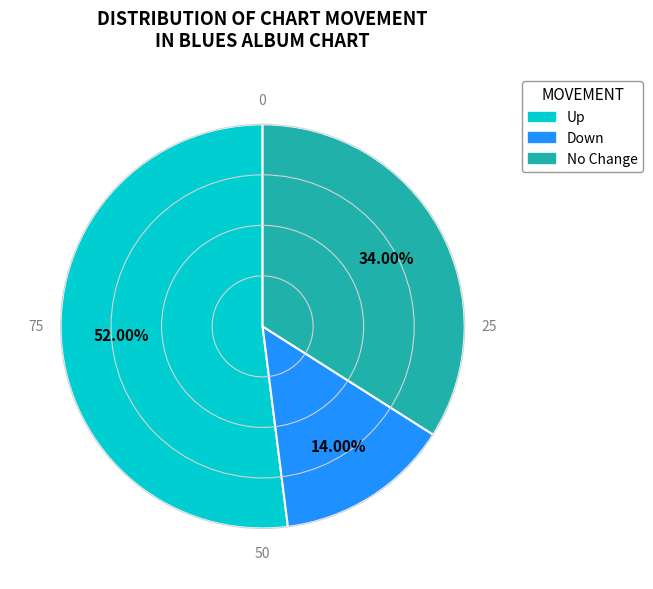

Is there a majority slice in this chart?

Yes